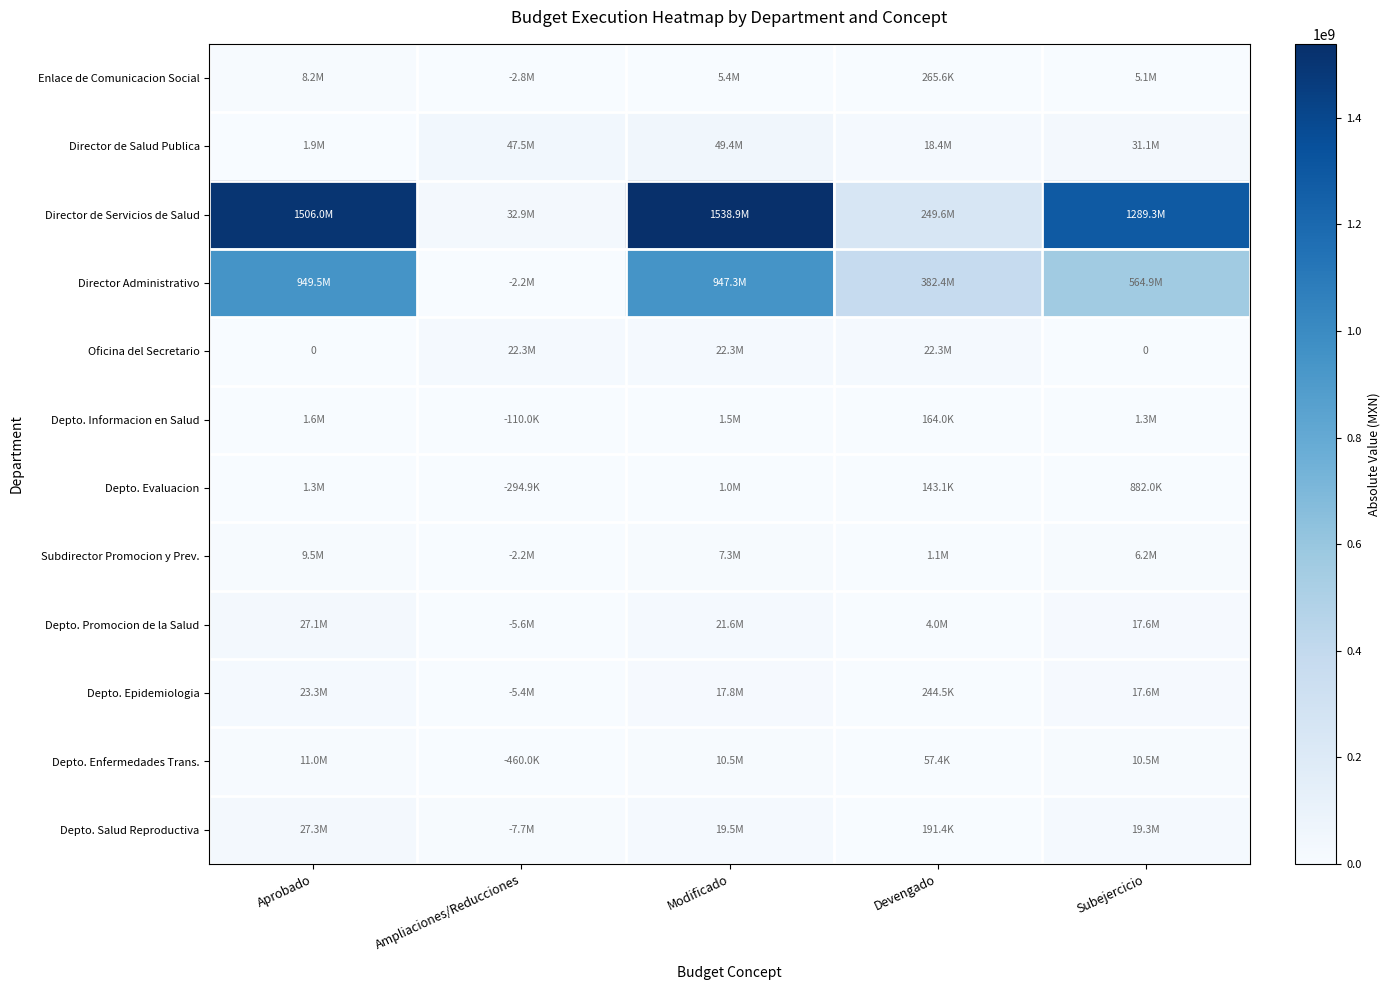

Which series has the largest total across all categories?

Director de Servicios de Salud